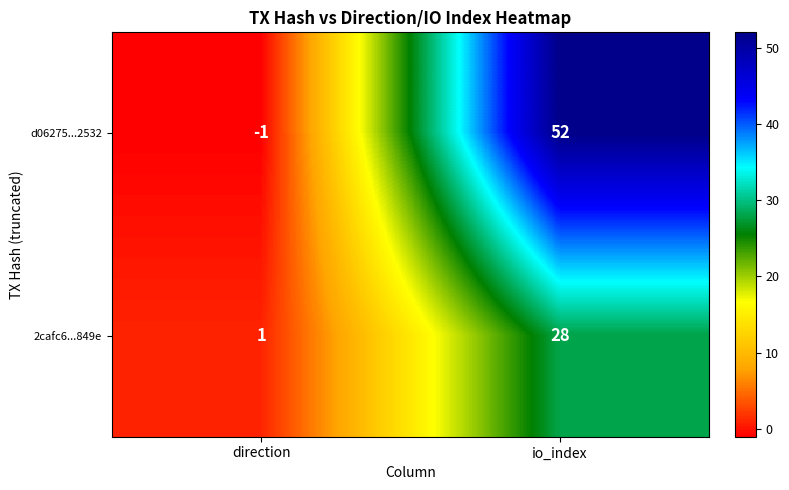

Which series changed the most between direction and io_index?

d06275...2532